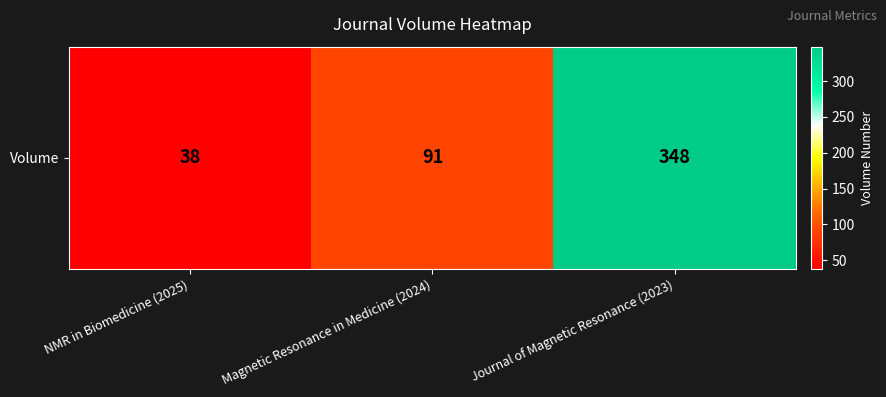

How many values are between 38 and 348?

3